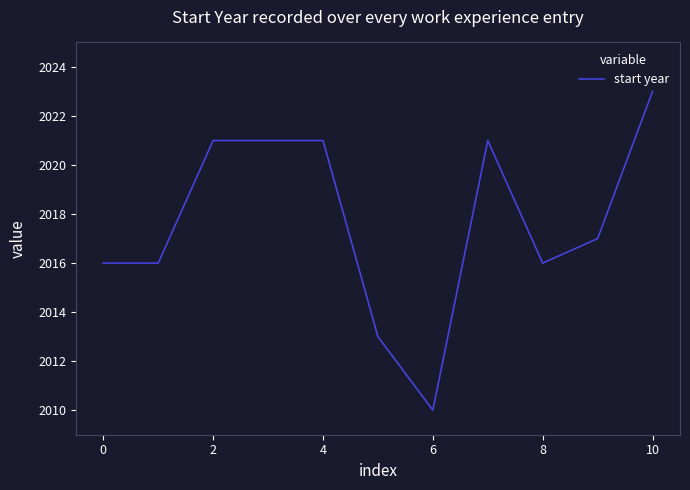

What is the greatest value displayed?

2023